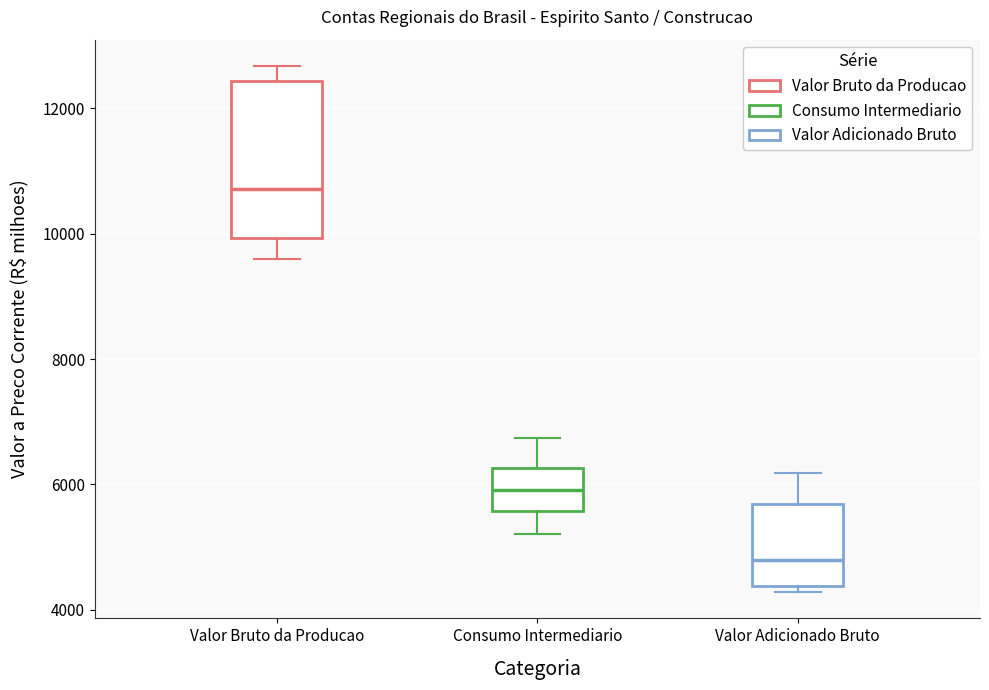

Where does the median line of the box for Valor Adicionado Bruto sit on the y-axis? The values are not printed on the chart, so give them approximately, as read against the axis.

4800